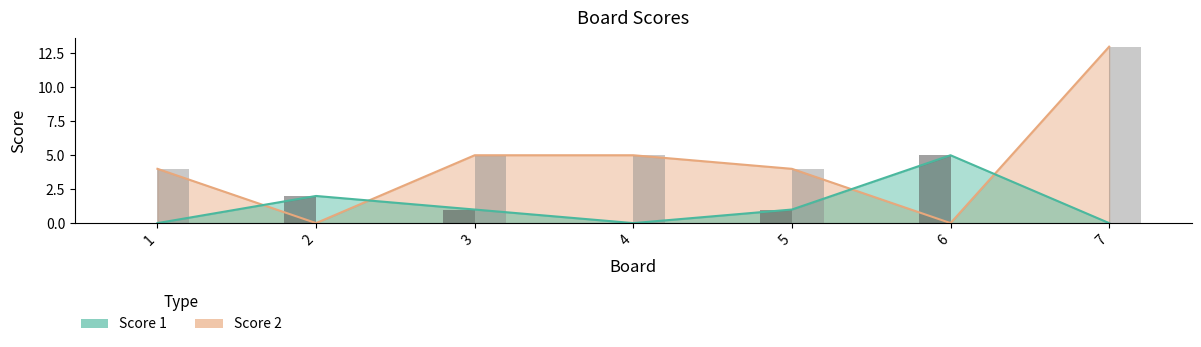

What is the difference between the second highest and second lowest values in the Score 1 series?

2